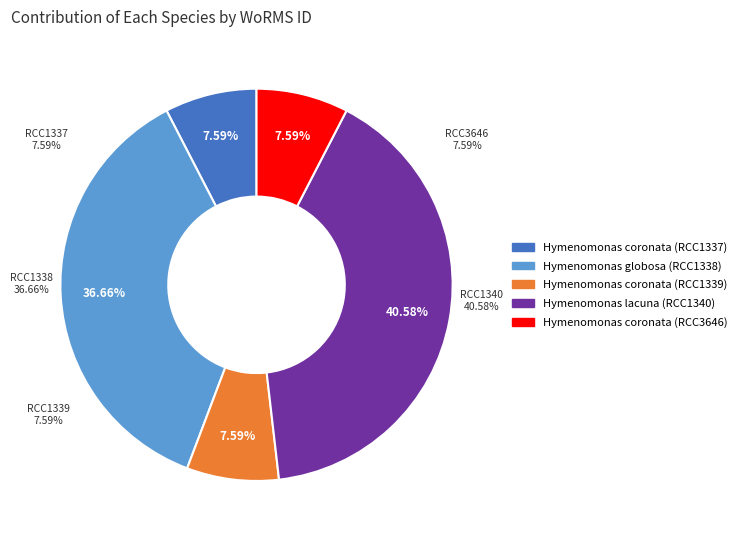

What percentage do Hymenomonas lacuna (RCC1340) and Hymenomonas coronata (RCC1337) together represent?

48.2%